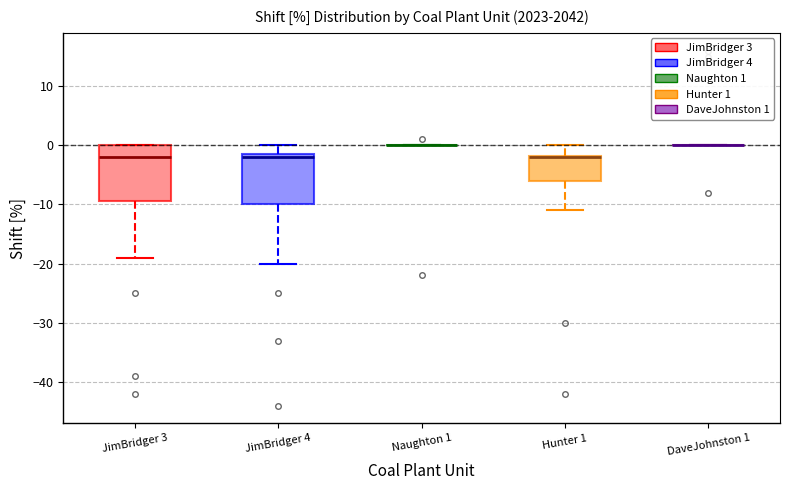

Reading left to right, read every box against the y-axis: the position of its median line, the range the box covers, and the ends of its whiskers. The values are not printed on the chart, so give them approximately, as read against the axis.

JimBridger 3: median -2, box -9 to 0, whiskers -19 to 0
JimBridger 4: median -2, box -10 to -1, whiskers -20 to 0
Naughton 1: box collapsed to a line at 0, whiskers 0 to 0
Hunter 1: median -2 (drawn on the box's upper edge), box -6 to -2, whiskers -11 to 0
DaveJohnston 1: box collapsed to a line at 0, whiskers 0 to 0